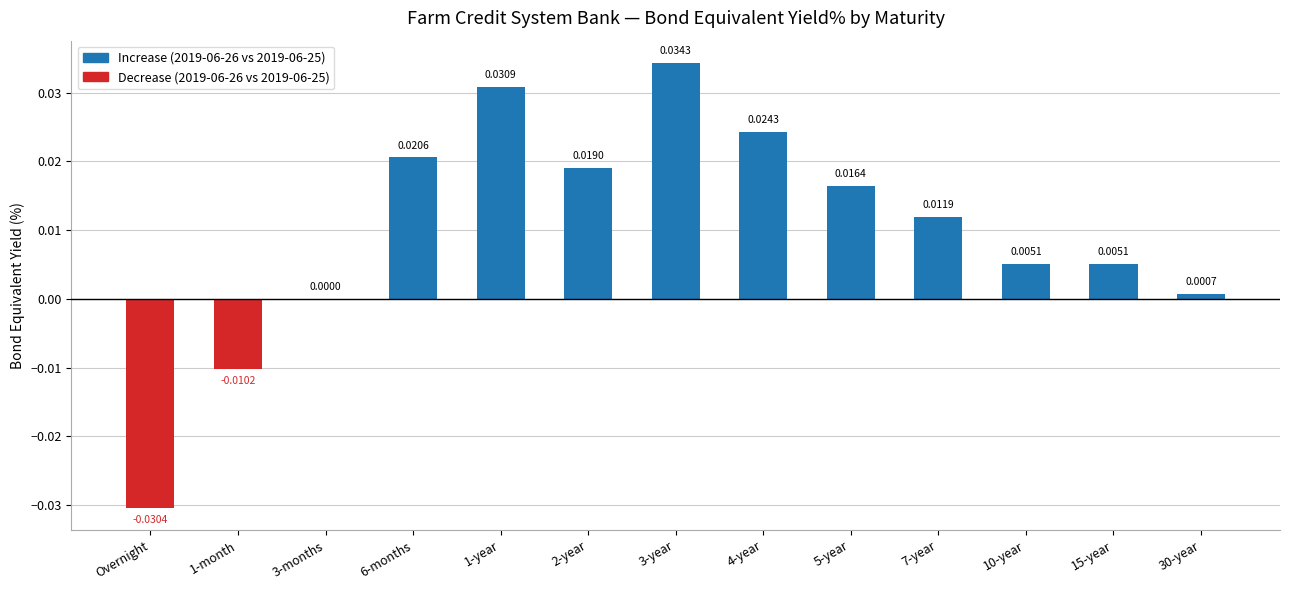

Which has a higher value, Overnight or 7-year?

7-year